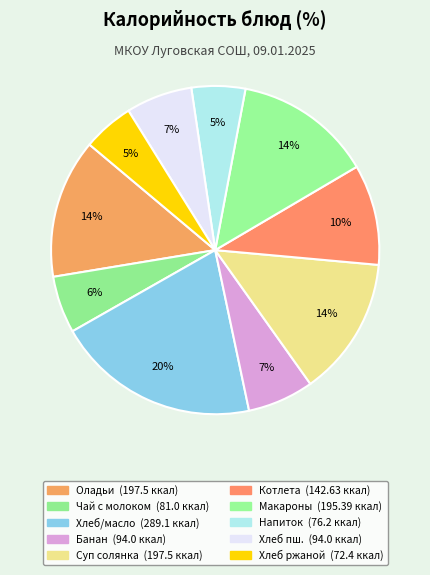

Rank the categories by value from highest to lowest.

Хлеб пшеничный/масло, Оладьи со сгущенкой, Суп солянка домашняя, Макароны отварные, Котлета мясная паровая, Банан, Хлеб пшеничный, Чай с молоком, Напиток из брусники, Хлеб ржаной